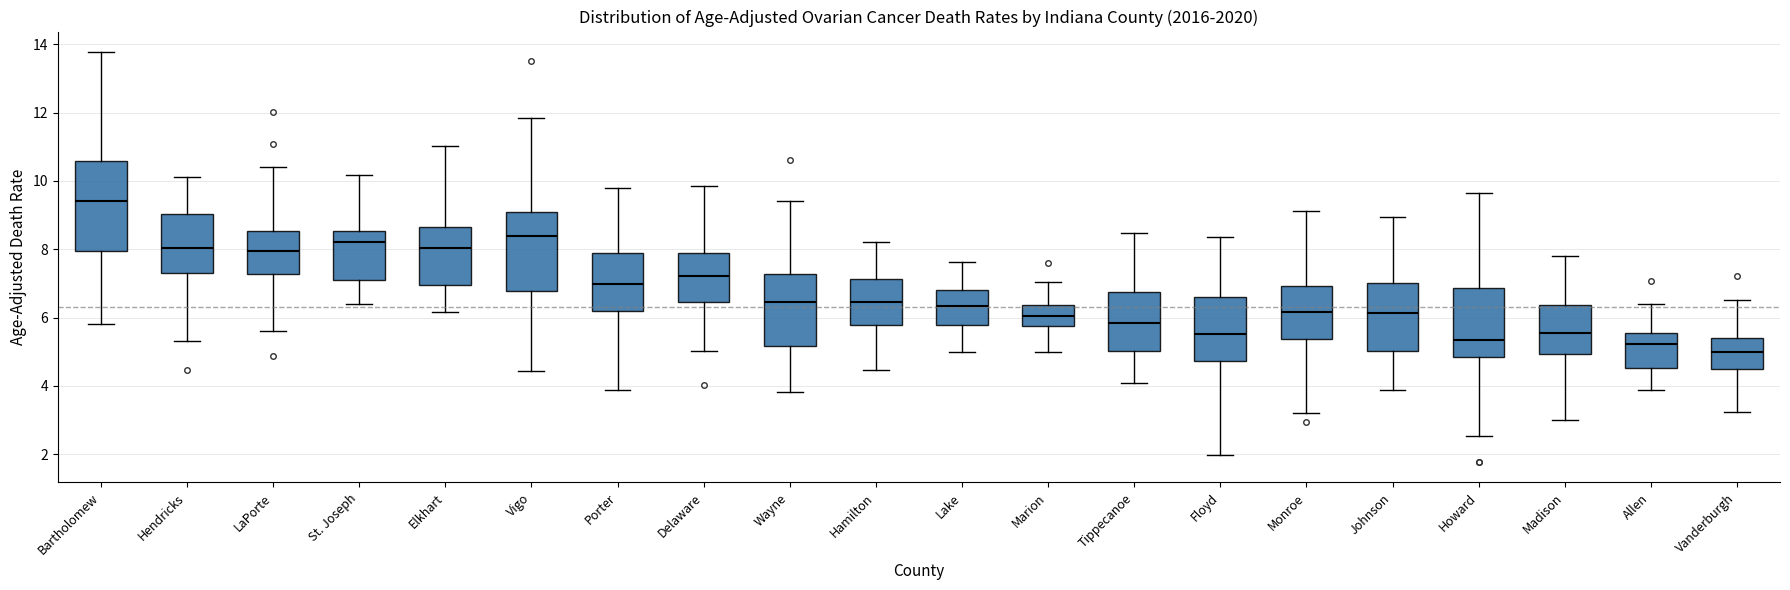

Reading left to right, read every box against the y-axis: the position of its median line, the range the box covers, and the ends of its whiskers. The values are not printed on the chart, so give them approximately, as read against the axis.

Bartholomew: median 9.4, box 8.0 to 10.6, whiskers 5.8 to 13.8
Hendricks: median 8.0, box 7.2 to 9.0, whiskers 5.4 to 10.2
LaPorte: median 8.0, box 7.2 to 8.6, whiskers 5.6 to 10.4
St. Joseph: median 8.2, box 7.0 to 8.6, whiskers 6.4 to 10.2
Elkhart: median 8.0, box 7.0 to 8.6, whiskers 6.2 to 11.0
Vigo: median 8.4, box 6.8 to 9.2, whiskers 4.4 to 11.8
Porter: median 7.0, box 6.2 to 8.0, whiskers 3.8 to 9.8
Delaware: median 7.2, box 6.4 to 7.8, whiskers 5.0 to 9.8
Wayne: median 6.4, box 5.2 to 7.2, whiskers 3.8 to 9.4
Hamilton: median 6.4, box 5.8 to 7.2, whiskers 4.4 to 8.2
Lake: median 6.4, box 5.8 to 6.8, whiskers 5.0 to 7.6
Marion: median 6.0, box 5.8 to 6.4, whiskers 5.0 to 7.0
Tippecanoe: median 5.8, box 5.0 to 6.8, whiskers 4.0 to 8.4
Floyd: median 5.6, box 4.8 to 6.6, whiskers 2.0 to 8.4
Monroe: median 6.2, box 5.4 to 7.0, whiskers 3.2 to 9.2
Johnson: median 6.2, box 5.0 to 7.0, whiskers 3.8 to 9.0
Howard: median 5.4, box 4.8 to 6.8, whiskers 2.6 to 9.6
Madison: median 5.6, box 5.0 to 6.4, whiskers 3.0 to 7.8
Allen: median 5.2, box 4.6 to 5.6, whiskers 3.8 to 6.4
Vanderburgh: median 5.0, box 4.4 to 5.4, whiskers 3.2 to 6.6